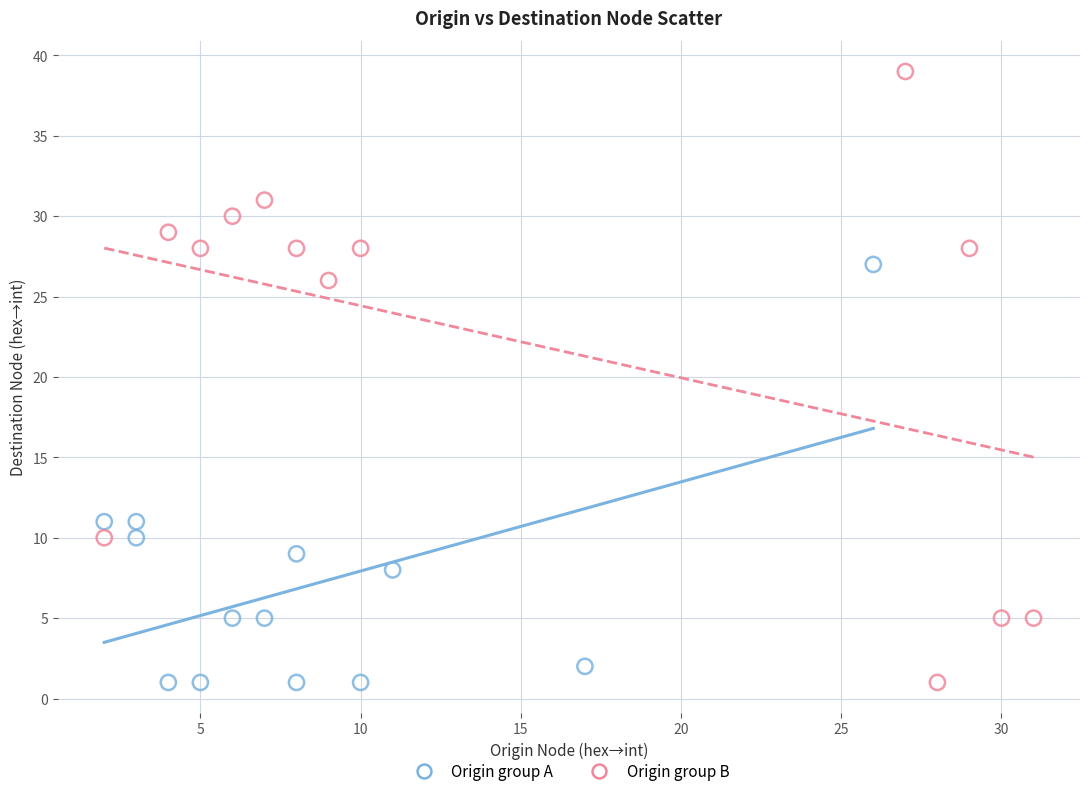

Which series contains the highest Y value?

Origin group B